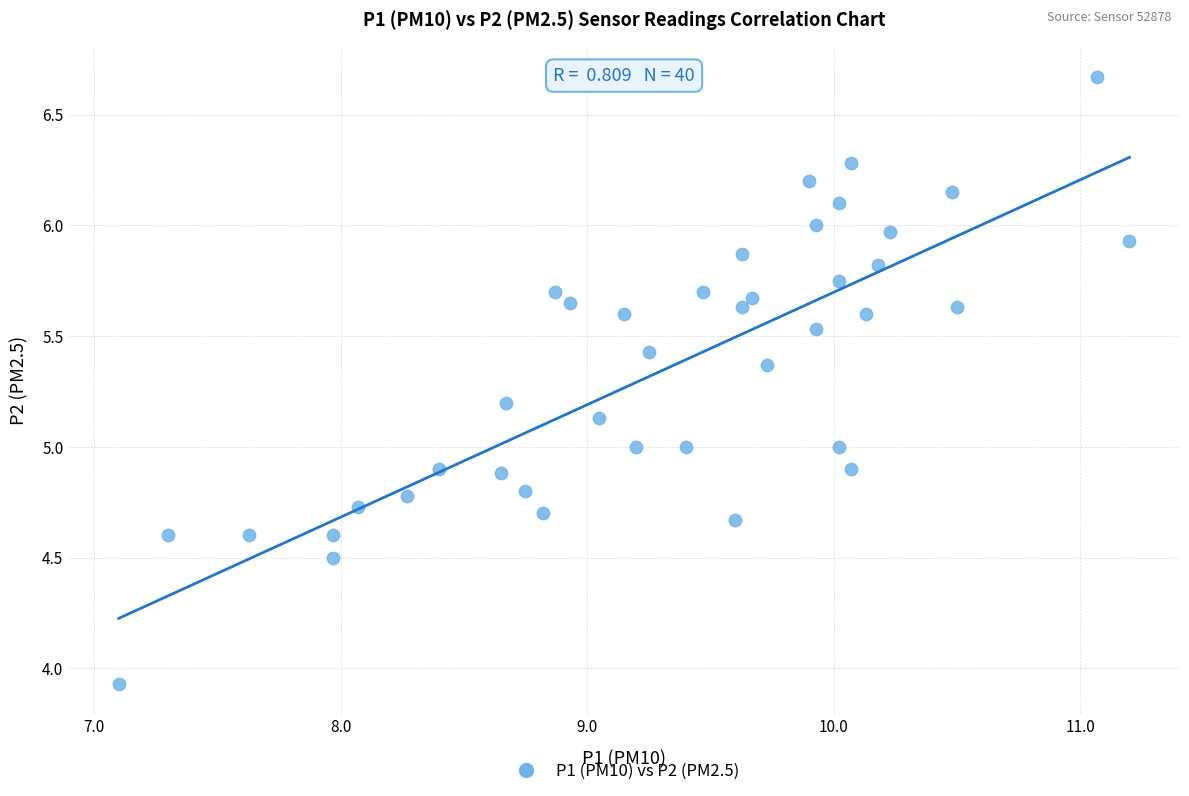

What is the range of X values (max minus min)?

4.1